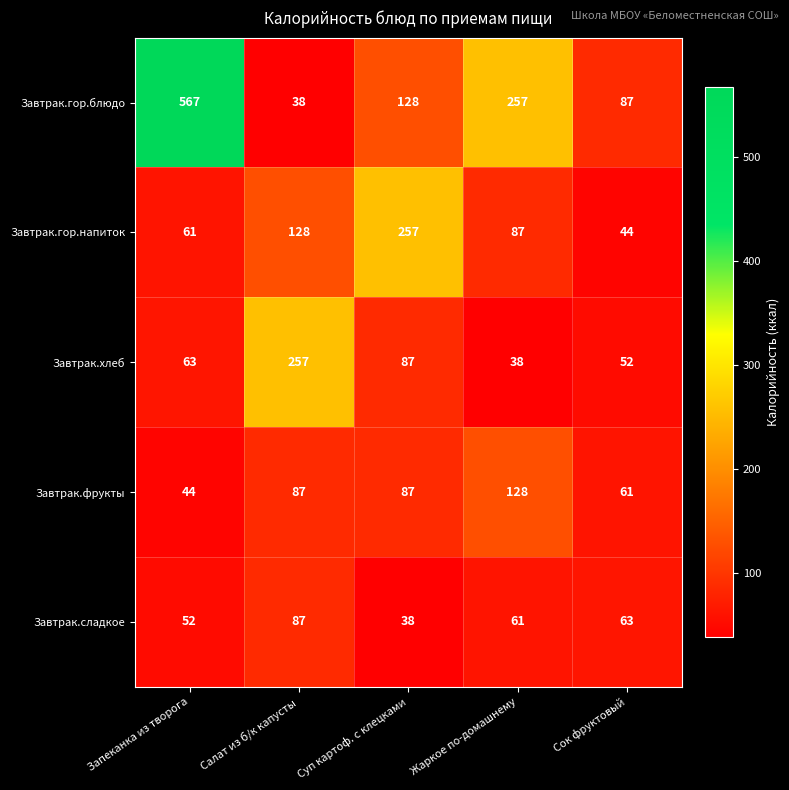

Reading left to right, extract all data points from this chart.

Завтрак.гор.блюдо: Запеканка из творога=567	Салат из б/к капусты=38	Суп картоф. с клецками=128	Жаркое по-домашнему=257	Сок фруктовый=87
Завтрак.гор.напиток: Запеканка из творога=61	Салат из б/к капусты=128	Суп картоф. с клецками=257	Жаркое по-домашнему=87	Сок фруктовый=44
Завтрак.хлеб: Запеканка из творога=63	Салат из б/к капусты=257	Суп картоф. с клецками=87	Жаркое по-домашнему=38	Сок фруктовый=52
Завтрак.фрукты: Запеканка из творога=44	Салат из б/к капусты=87	Суп картоф. с клецками=87	Жаркое по-домашнему=128	Сок фруктовый=61
Завтрак.сладкое: Запеканка из творога=52	Салат из б/к капусты=87	Суп картоф. с клецками=38	Жаркое по-домашнему=61	Сок фруктовый=63